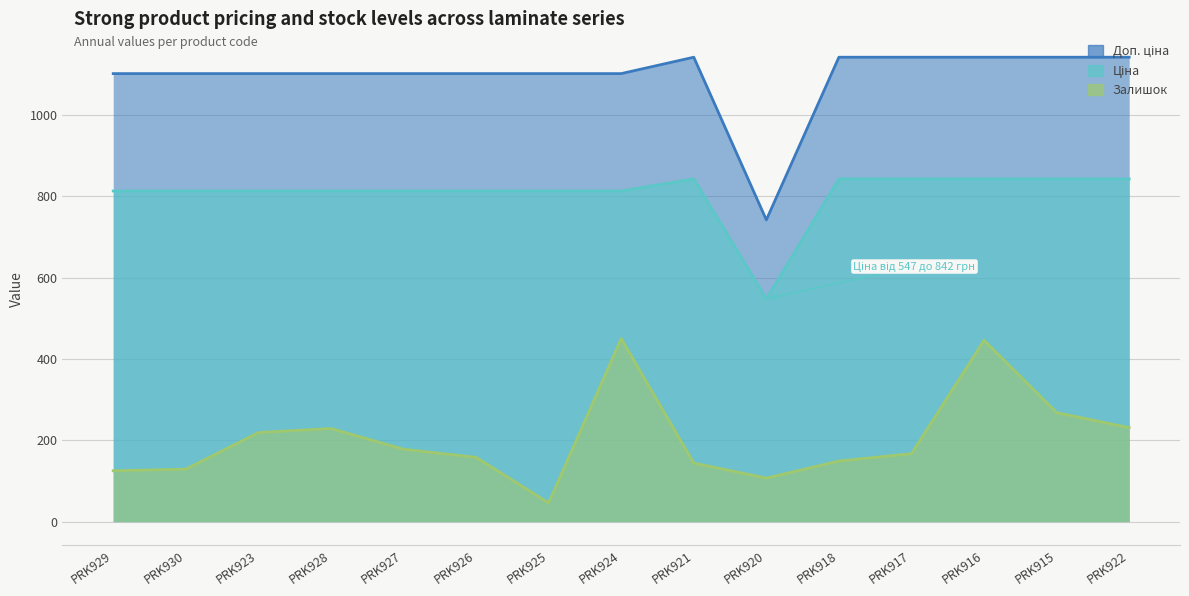

What is the difference between the maximum and minimum values in the Ціна series?

295.0